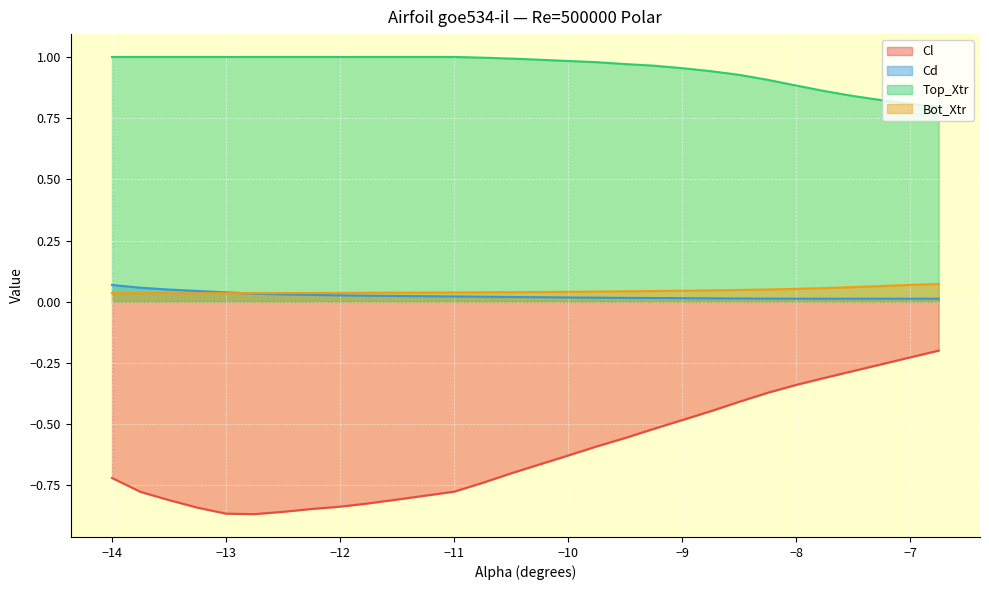

Rank the series by their maximum value, from highest to lowest.

Top_Xtr, Bot_Xtr, Cd, Cl